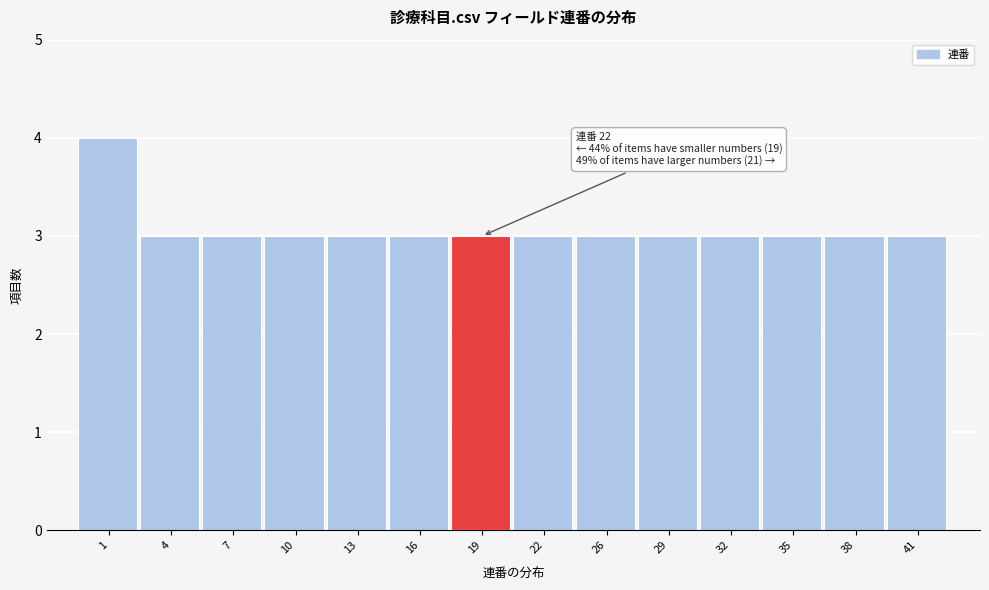

Reading left to right, extract all data points from this chart.

4	3	3	3	3	3	3	3	3	3	3	3	3	3